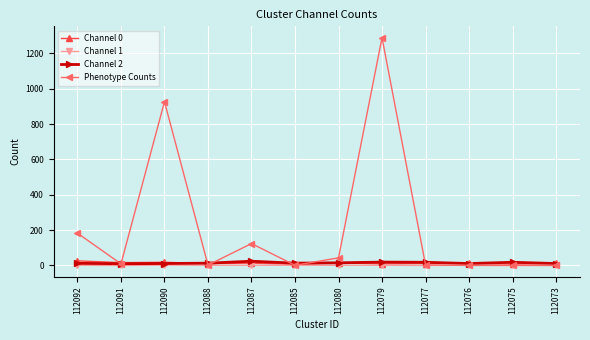

Between 112090 and 112077, which series saw the biggest shift?

Phenotype Counts